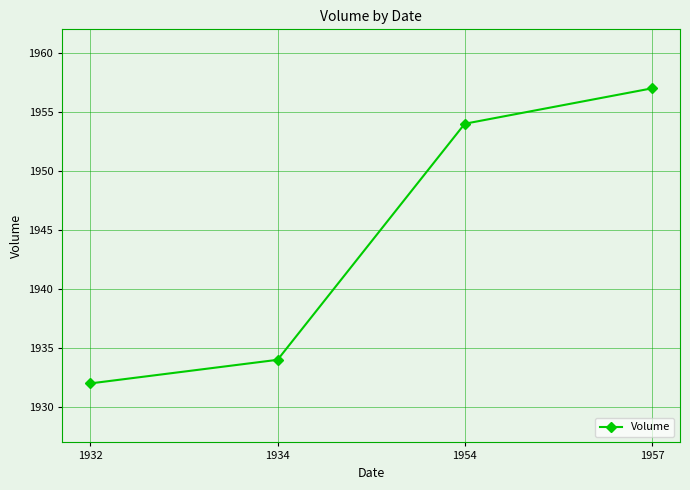

Reading left to right, list all the values displayed in this chart.

1932=1932	1934=1934	1954=1954	1957=1957